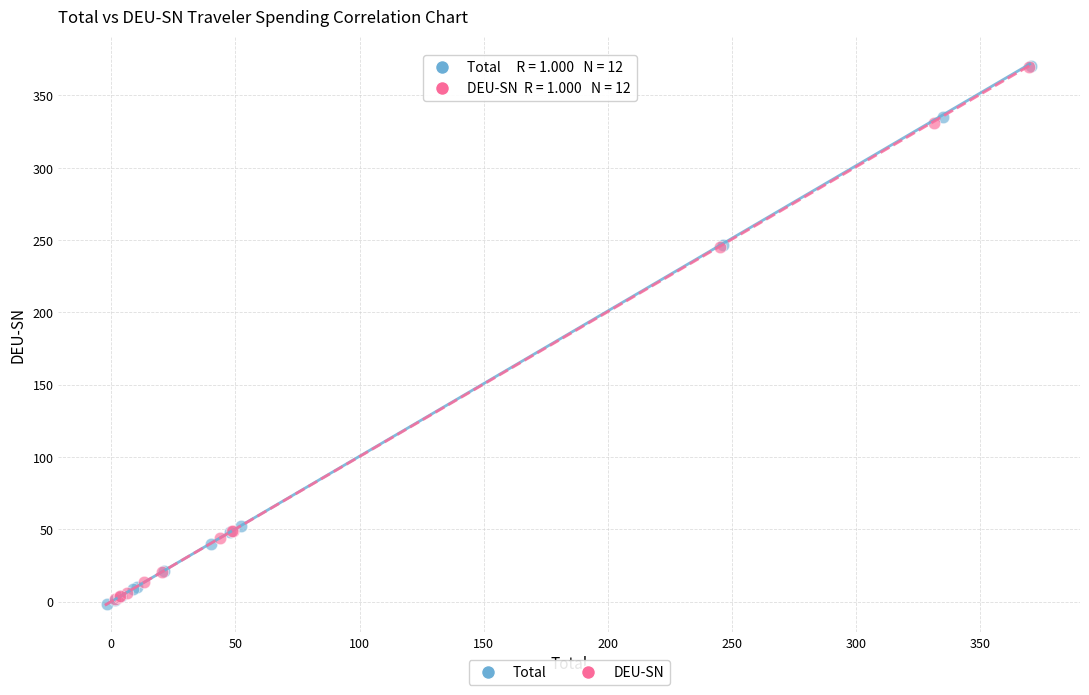

Which series reaches the minimum Y coordinate?

Total